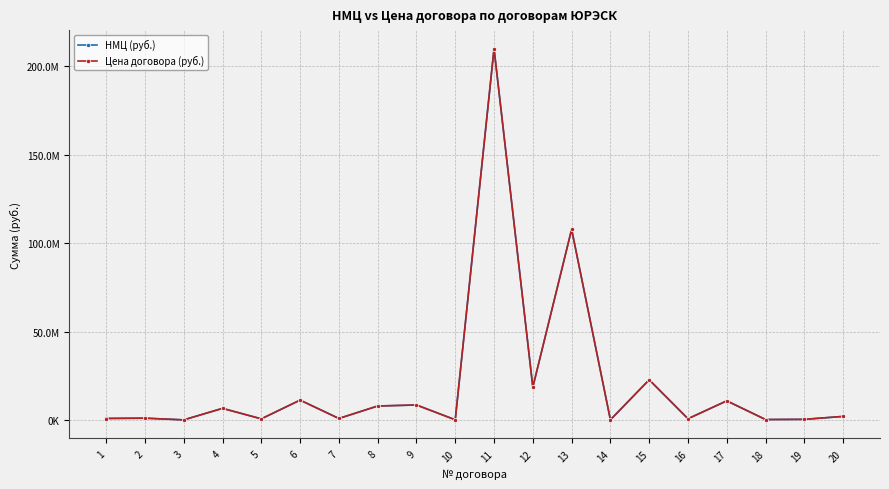

Where does the НМЦ (руб.) series first go above 2160000?

4